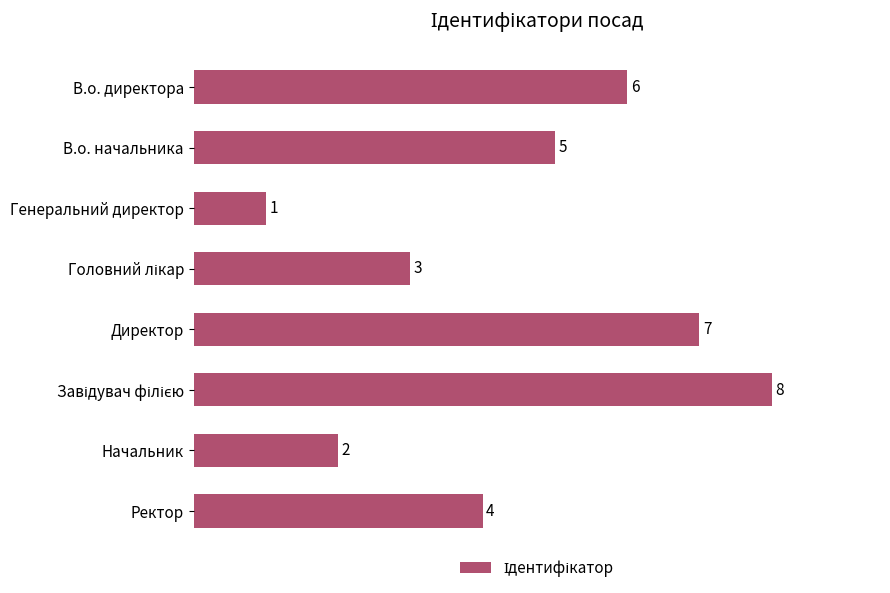

At which label is the value closest to 4?

Ректор